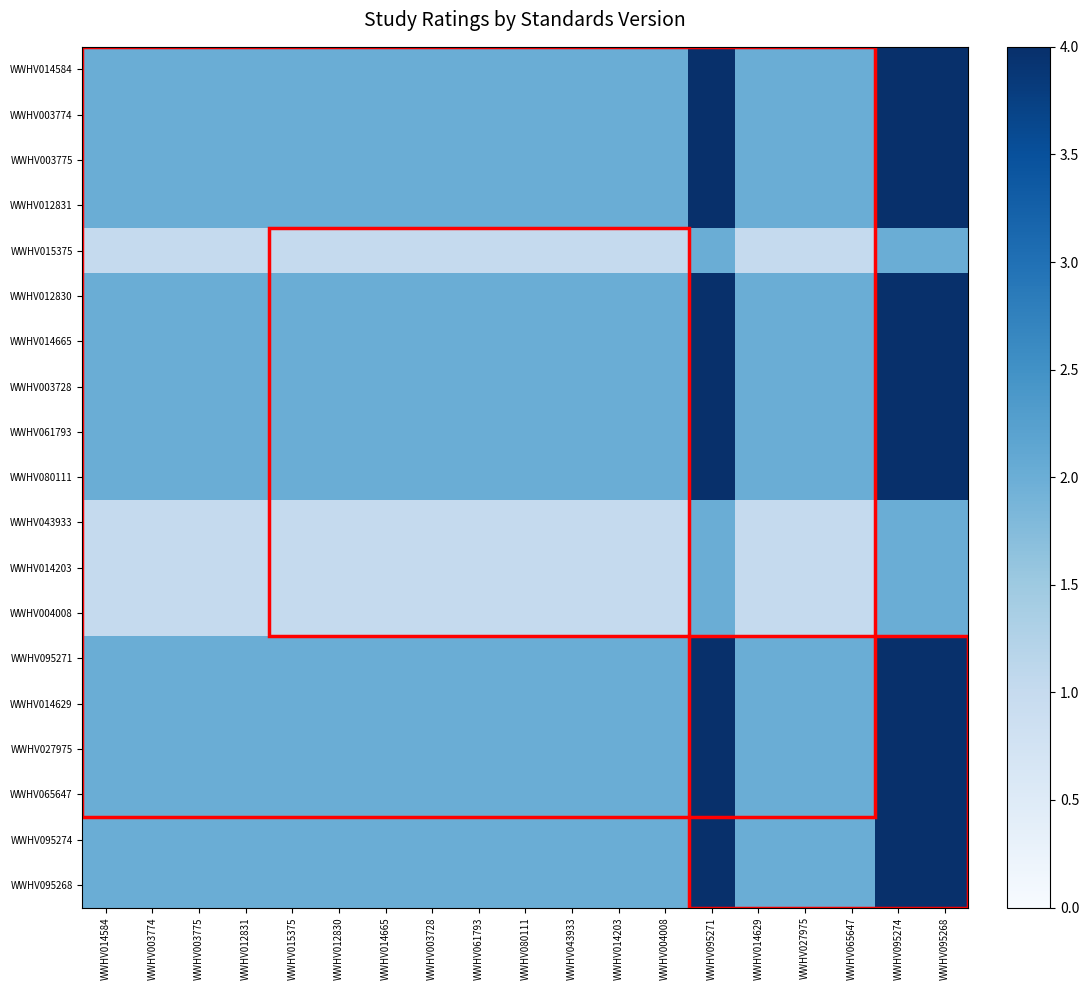

Which series has the widest spread of values?

WWHV014584